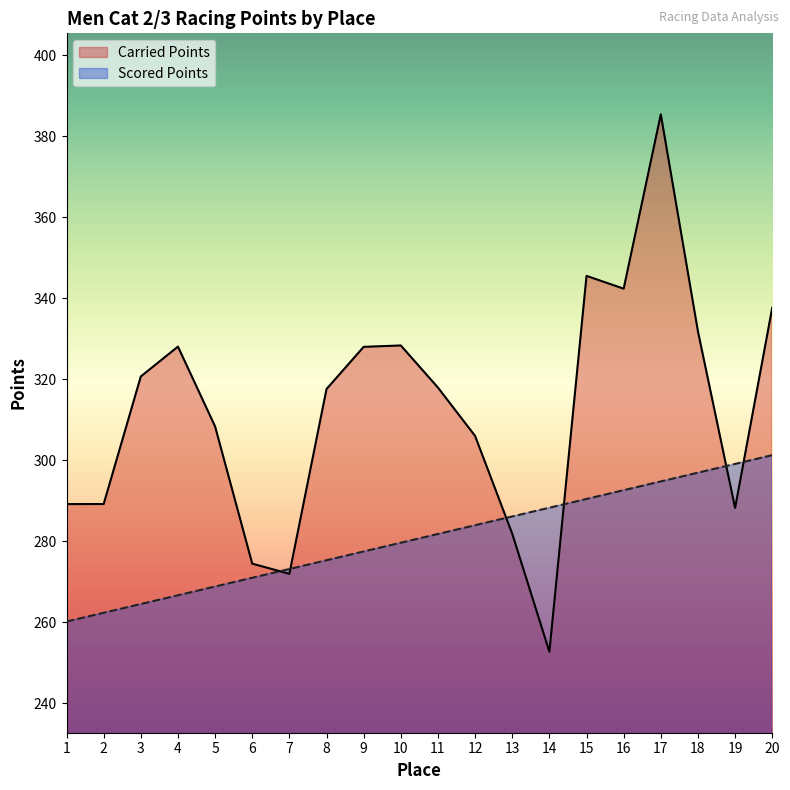

True or false: Scored Points and Carried Points intersect in this chart.

True